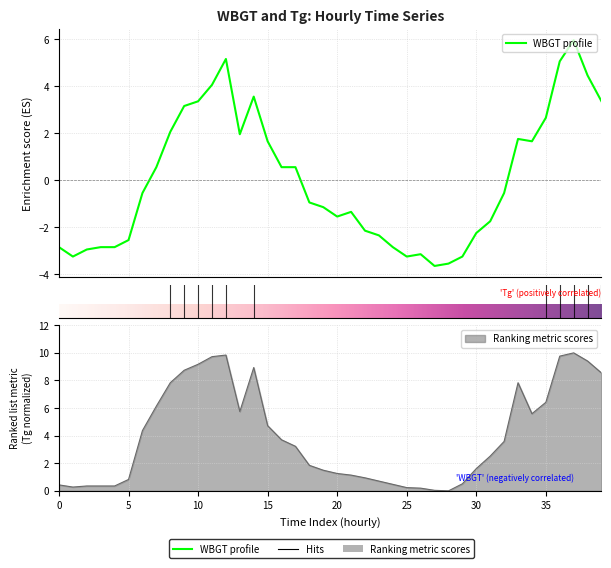

Which category has the highest value in the Tg series?

37